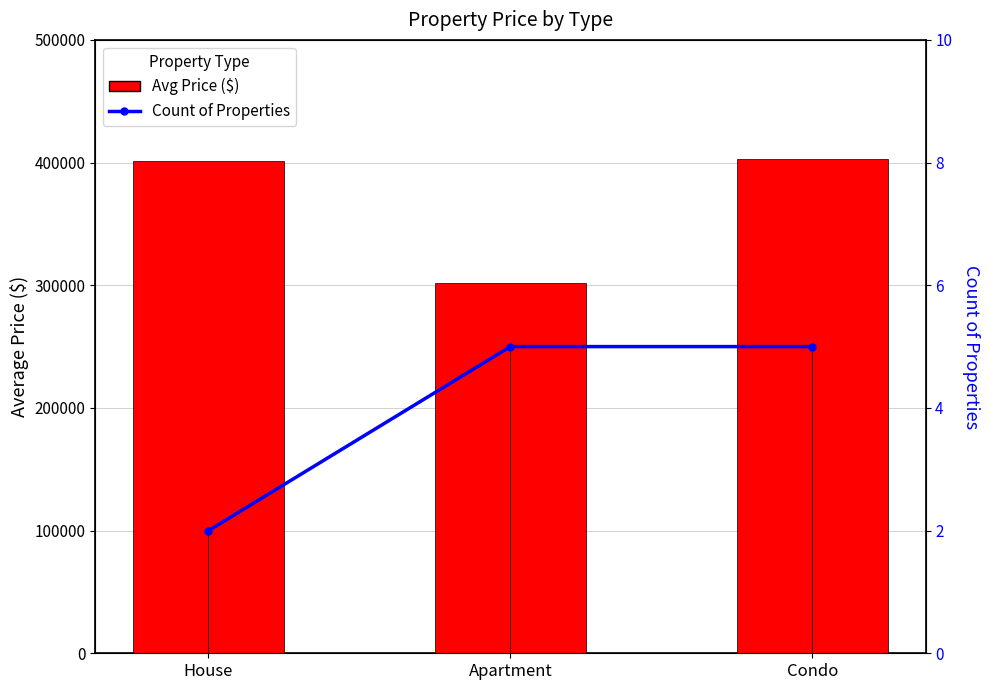

What is the total value across all series at Condo?

403255.0